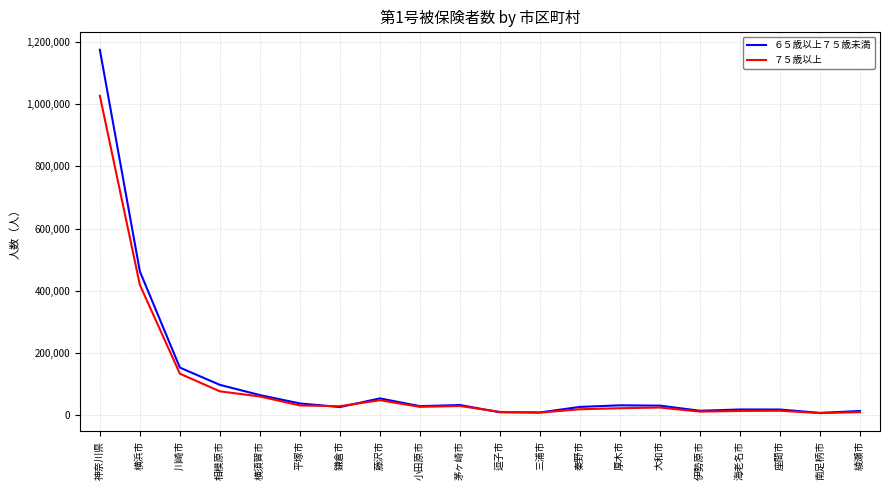

Which series changed the most between 相模原市 and 三浦市?

６５歳以上７５歳未満